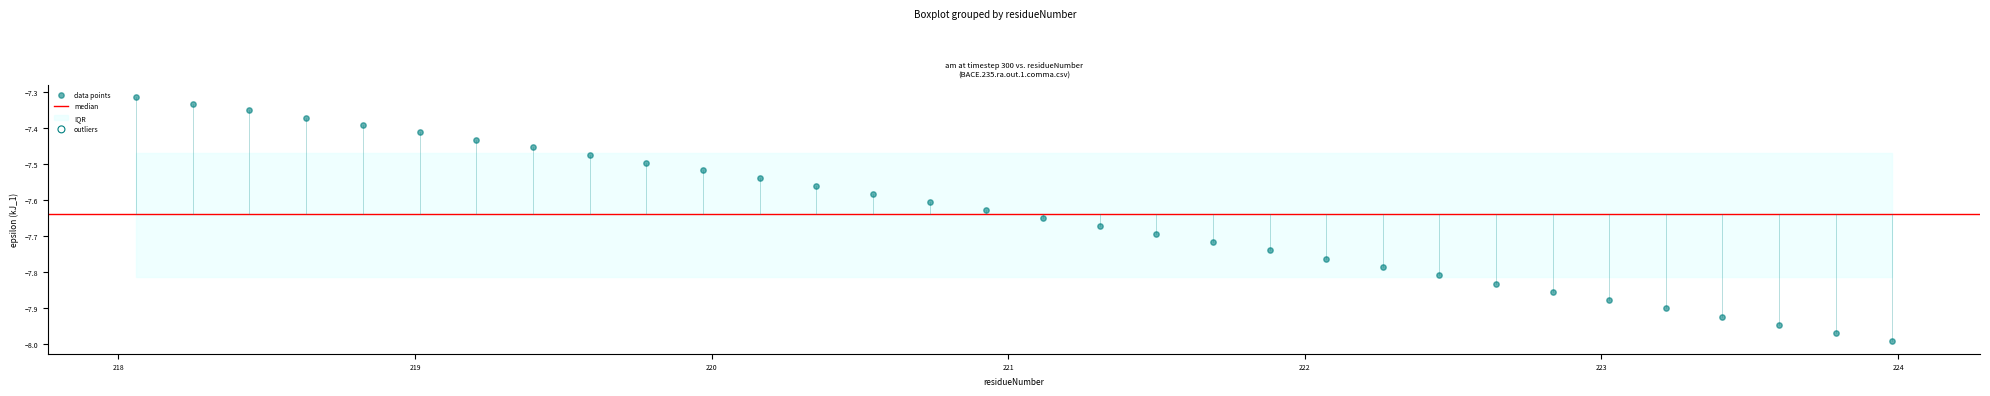

What is the range of Y values (max minus min)?

0.7